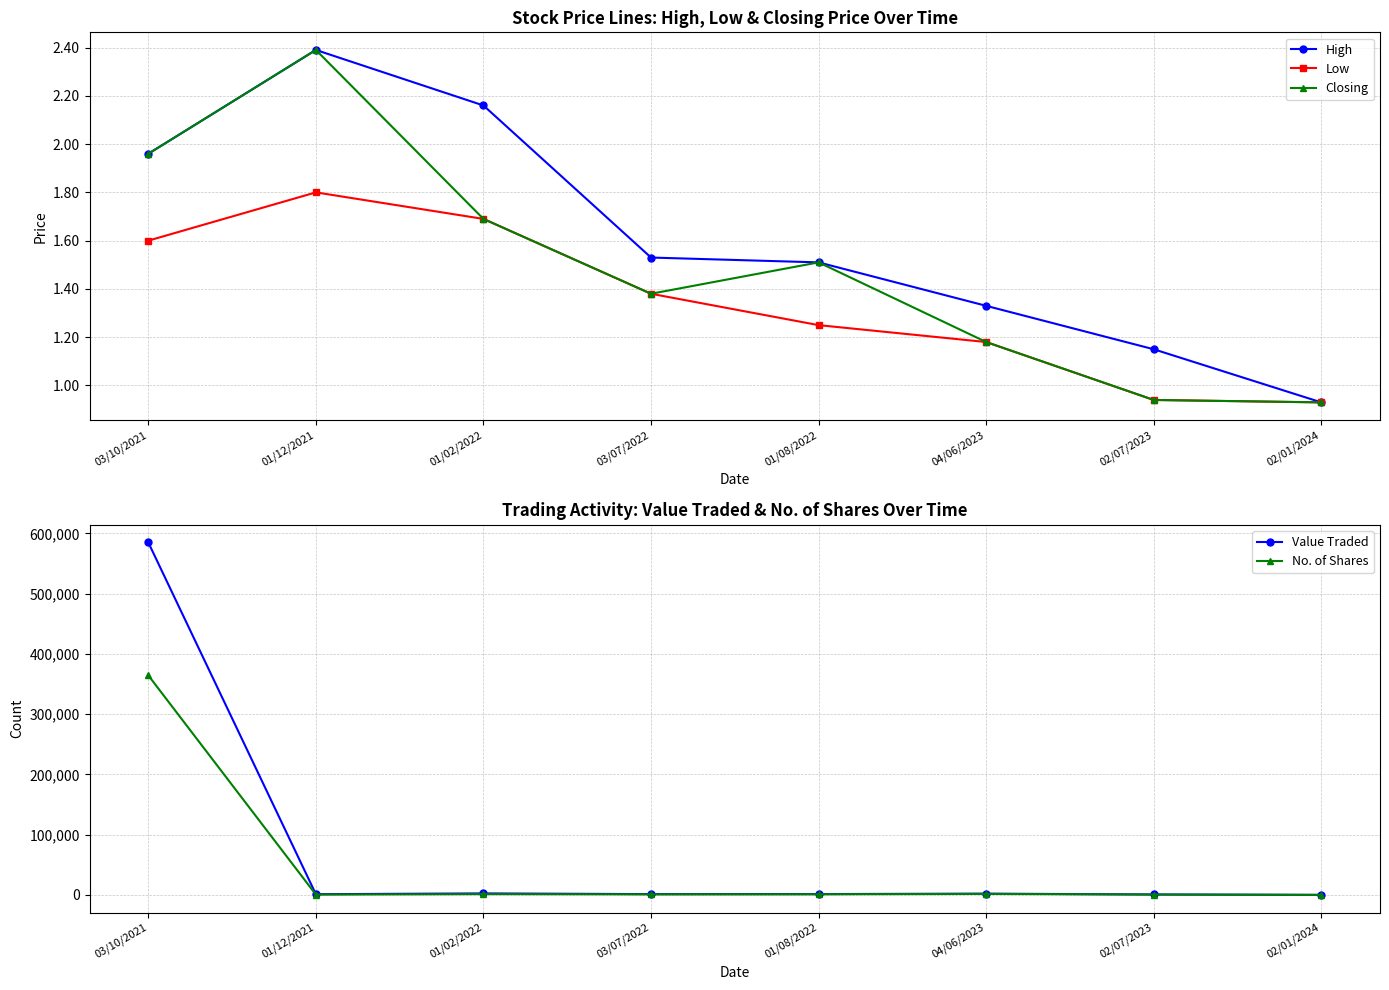

Reading left to right, extract all data points from this chart.

High: 03/10/2021=2.0	01/12/2021=2.4	01/02/2022=2.2	03/07/2022=1.5	01/08/2022=1.5	04/06/2023=1.3	02/07/2023=1.1	02/01/2024=0.9
Low: 03/10/2021=1.6	01/12/2021=1.8	01/02/2022=1.7	03/07/2022=1.4	01/08/2022=1.2	04/06/2023=1.2	02/07/2023=0.9	02/01/2024=0.9
Closing: 03/10/2021=2.0	01/12/2021=2.4	01/02/2022=1.7	03/07/2022=1.4	01/08/2022=1.5	04/06/2023=1.2	02/07/2023=0.9	02/01/2024=0.9
Value Traded: 03/10/2021=585112.0	01/12/2021=1323.0	01/02/2022=2630.0	03/07/2022=1460.0	01/08/2022=1531.0	04/06/2023=2258.0	02/07/2023=842.0	02/01/2024=186.0
No. of Shares: 03/10/2021=364510.0	01/12/2021=655.0	01/02/2022=1459.0	03/07/2022=1057.0	01/08/2022=1200.0	04/06/2023=1736.0	02/07/2023=800.0	02/01/2024=200.0